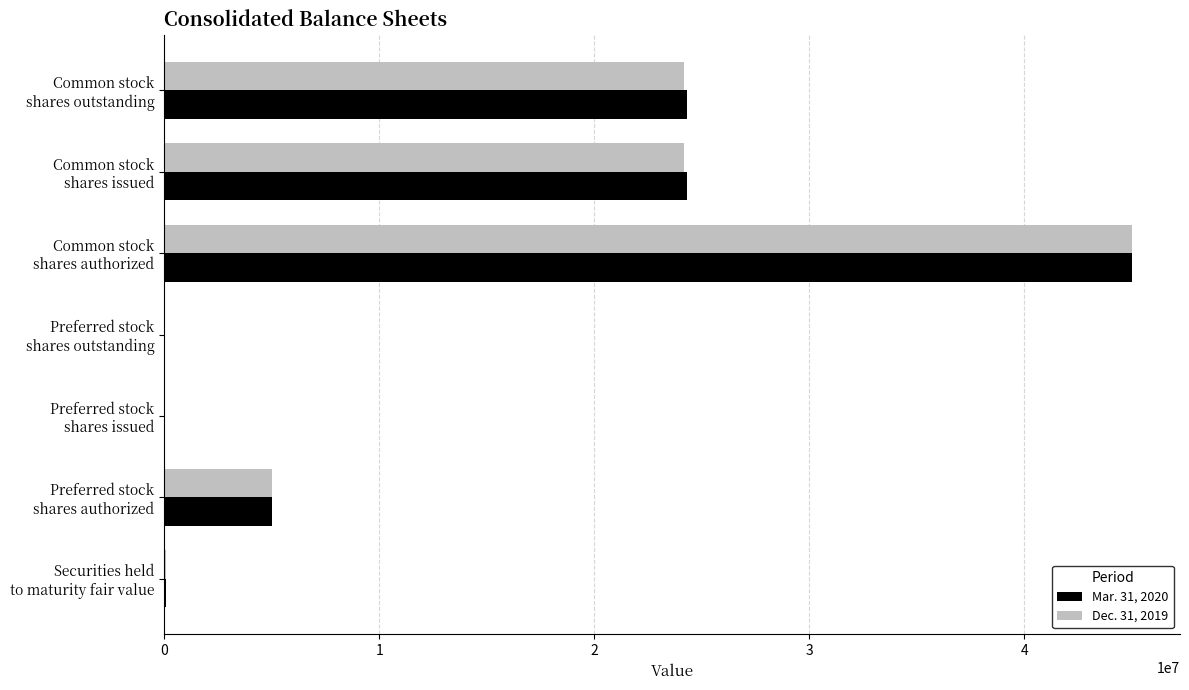

How many series are shown in this chart?

2